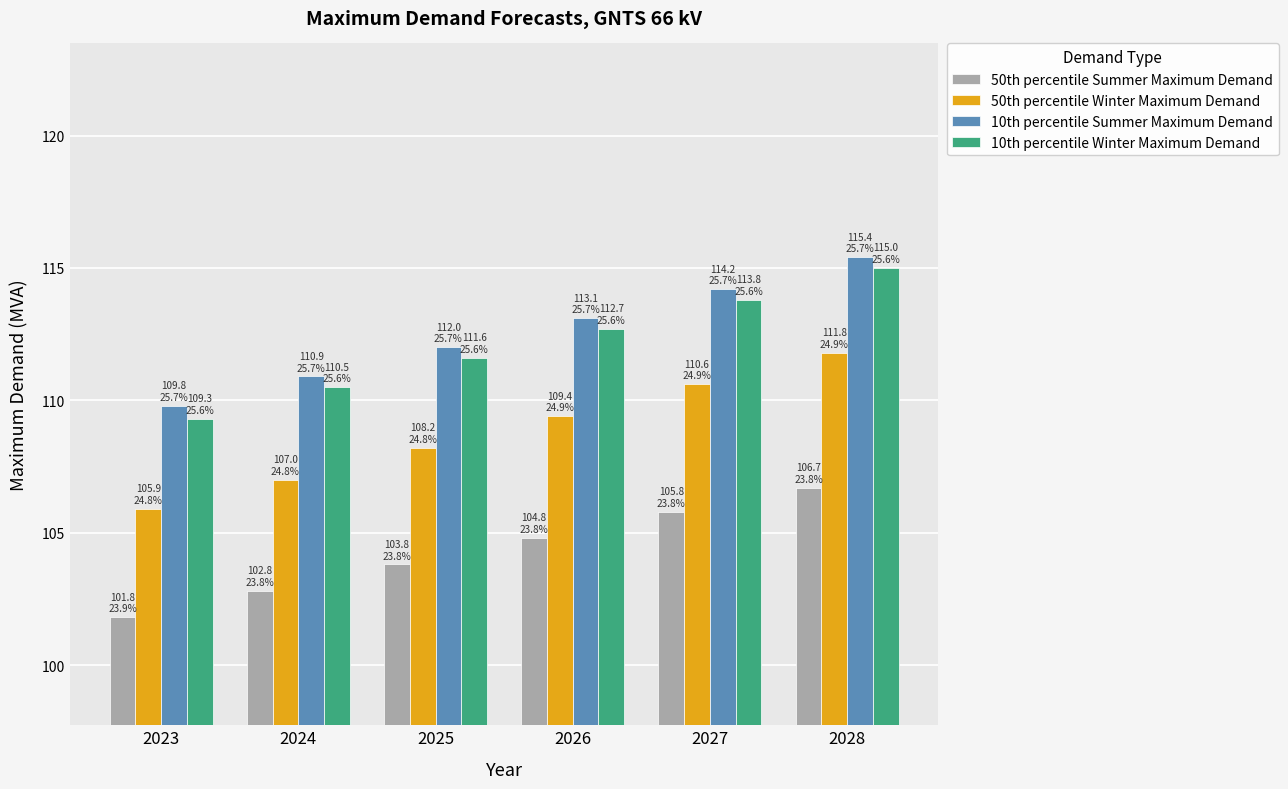

Reading left to right, extract all data points from this chart.

50th percentile Summer Maximum Demand: 101.8	102.8	103.8	104.8	105.8	106.7
50th percentile Winter Maximum Demand: 105.9	107.0	108.2	109.4	110.6	111.8
10th percentile Summer Maximum Demand: 109.8	110.9	112.0	113.1	114.2	115.4
10th percentile Winter Maximum Demand: 109.3	110.5	111.6	112.7	113.8	115.0